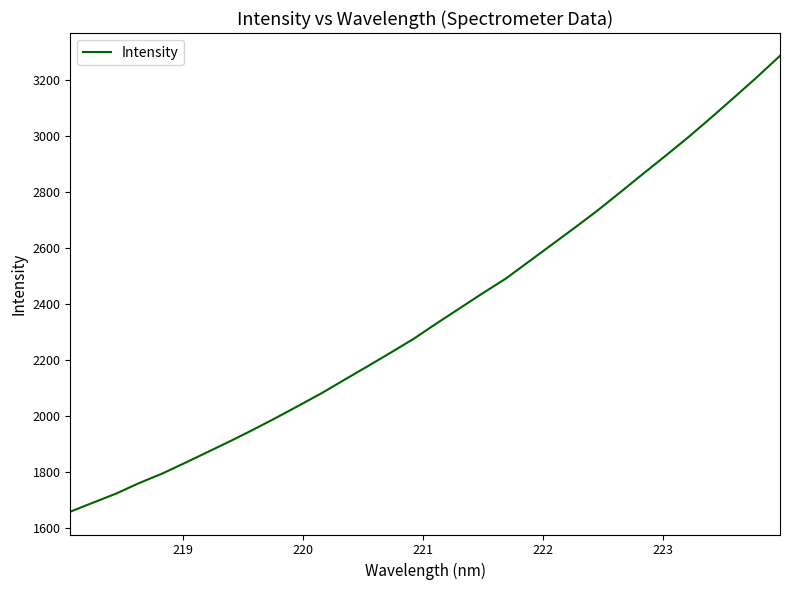

What is the minimum value shown in the chart?

1657.0